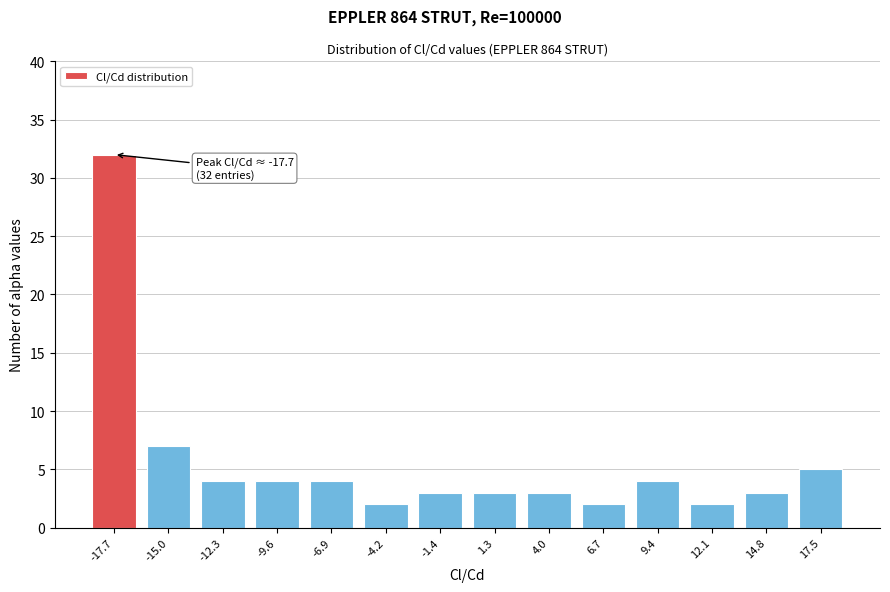

Reading right to left, extract all data points from this chart.

17.5=5	14.8=3	12.1=2	9.4=4	6.7=2	4.0=3	1.3=3	-1.4=3	-4.2=2	-6.9=4	-9.6=4	-12.3=4	-15.0=7	-17.7=32